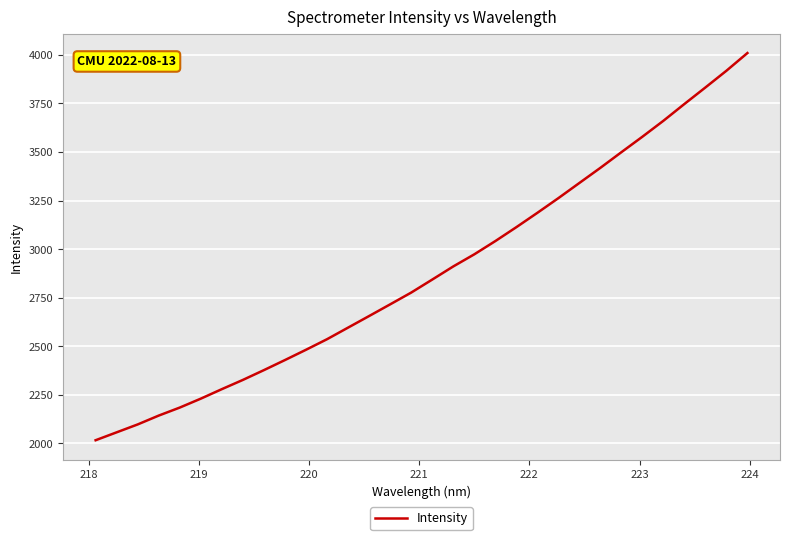

Count the number of categories in the chart.

32